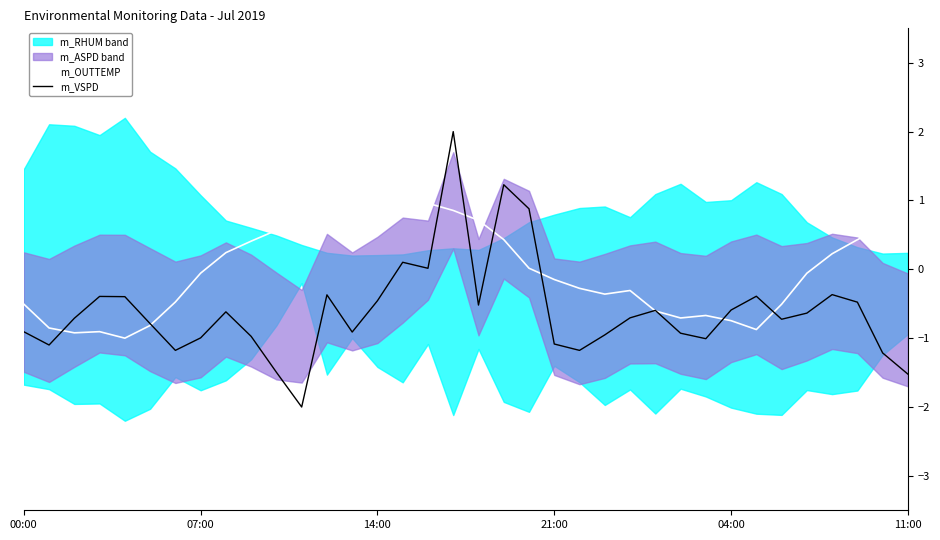

Which series has the largest total across all categories?

m_OUTTEMP